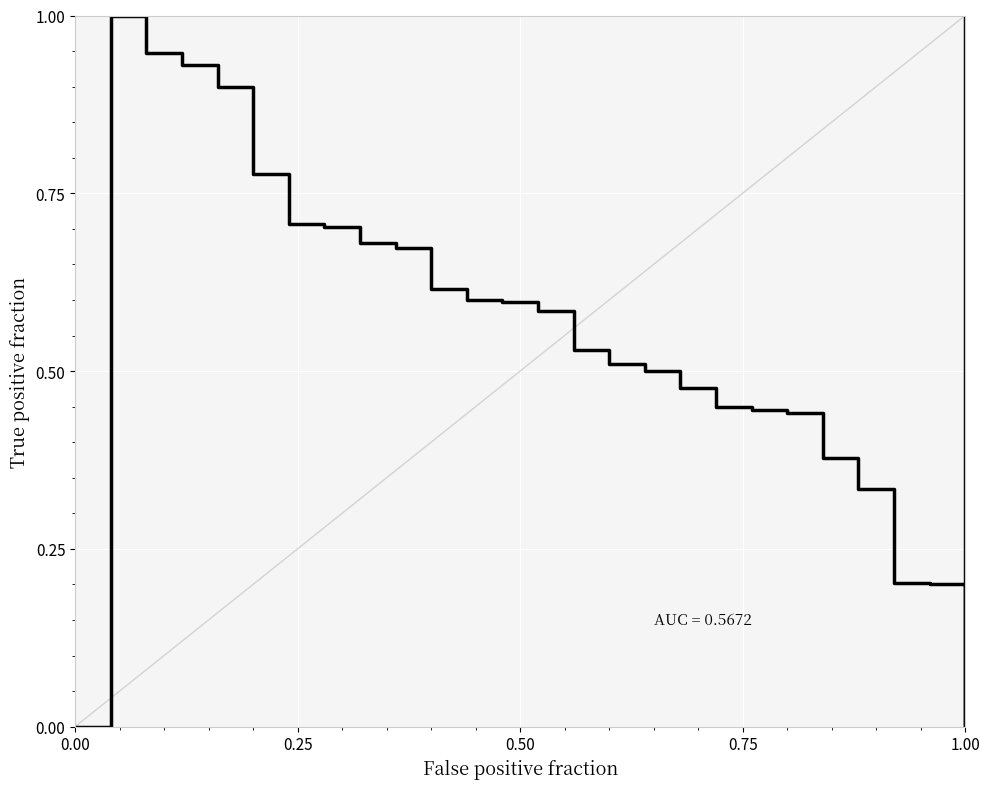

What is the sum of all values?

15.2